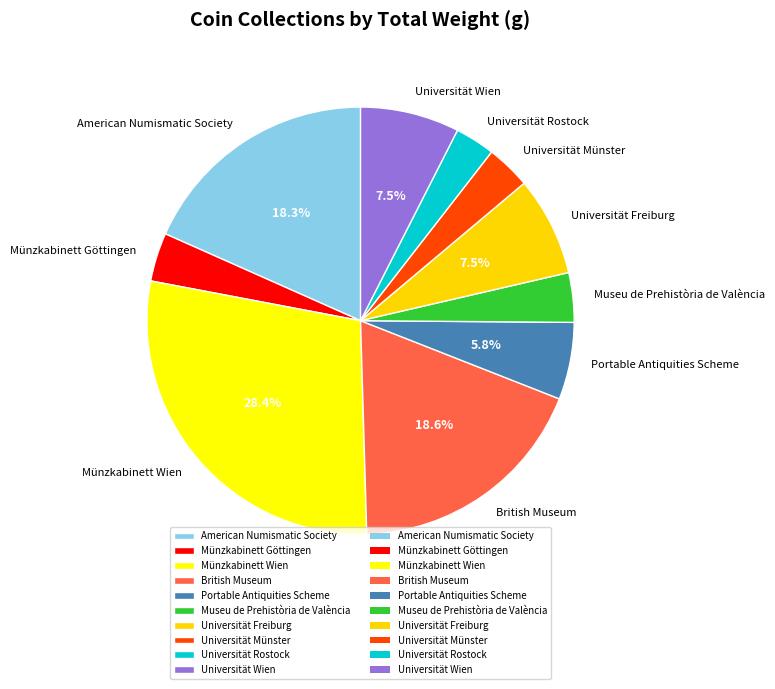

Between American Numismatic Society and Universität Rostock, which is larger?

American Numismatic Society